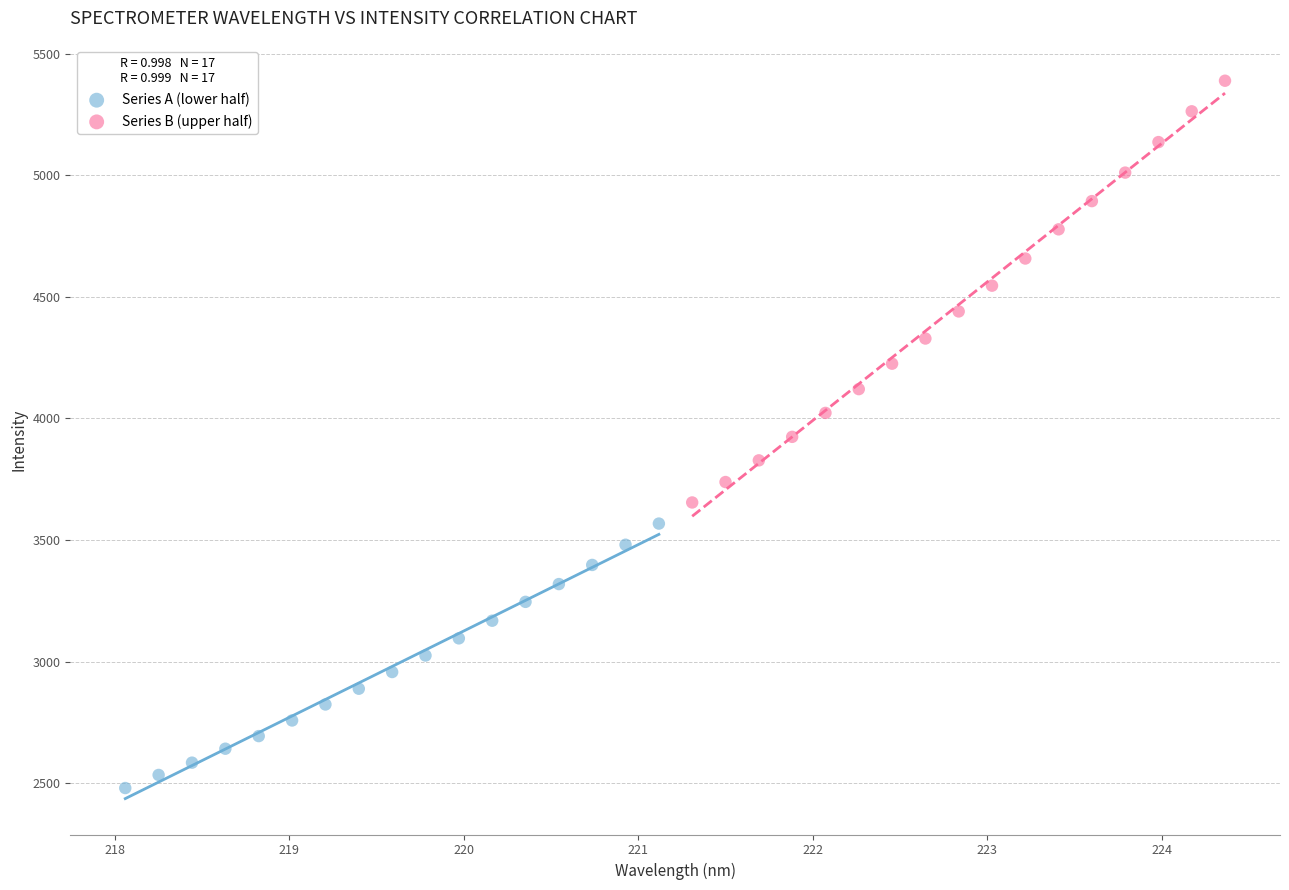

Which series contains the highest Y value?

Series B (upper half)